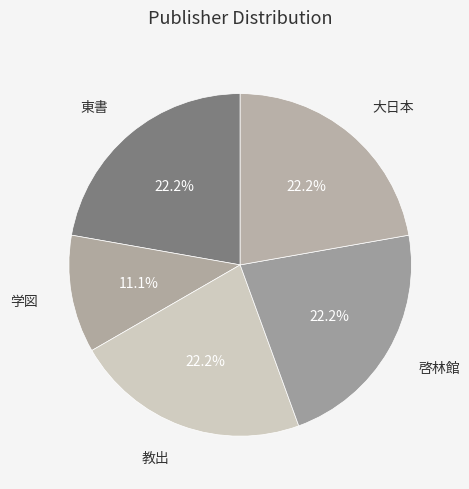

To the nearest percent, what percentage of the pie is 教出?

22%